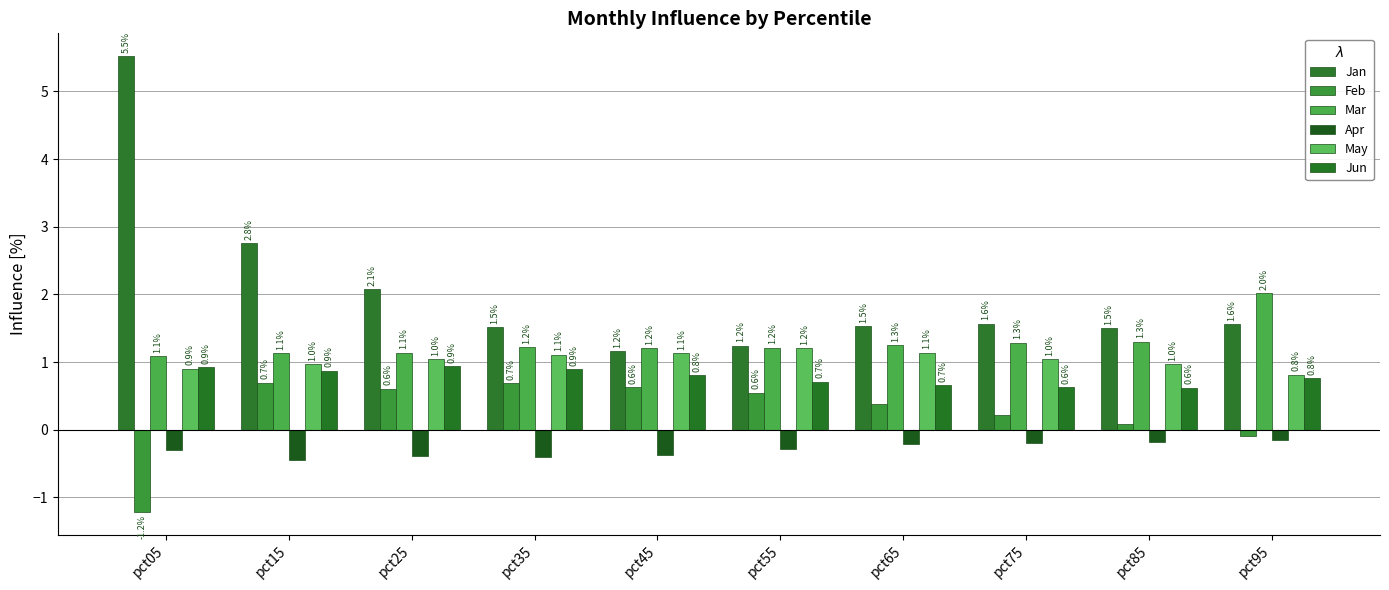

What is the difference between the highest and lowest values at pct85?

1.7